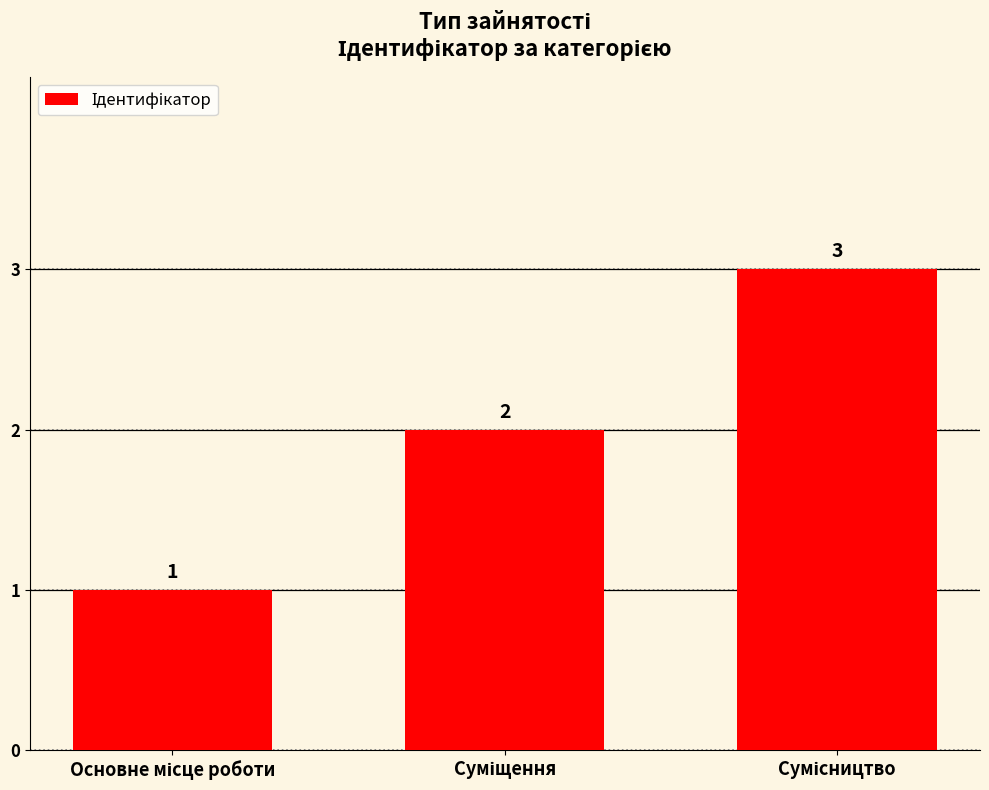

Count the values in the range 1 to 3.

3